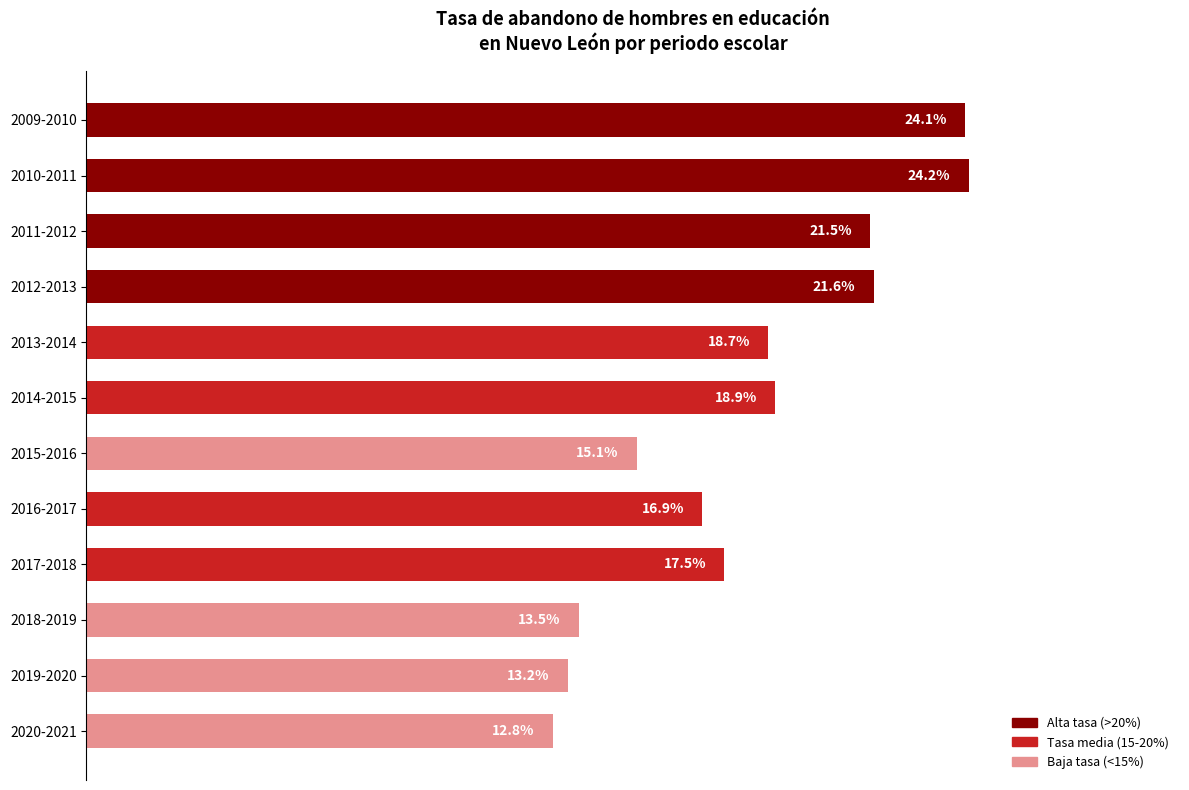

Are the bars horizontal?

Yes